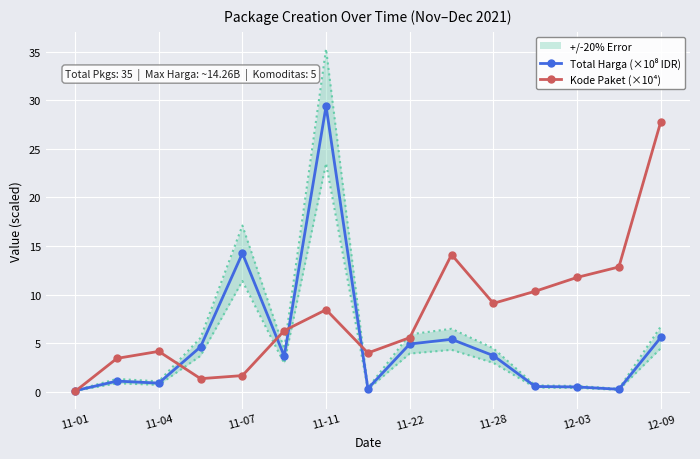

What is the maximum value for Total Harga (×10⁸ IDR)?

29.4